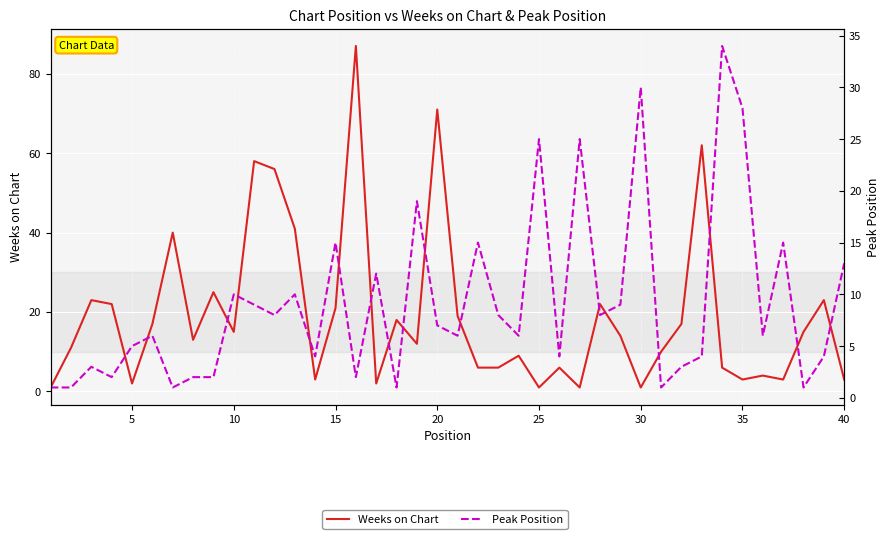

Reading right to left, transcribe all the data shown in this chart.

Weeks on Chart: 3	23	15	3	4	3	6	62	17	10	1	14	22	1	6	1	9	6	6	19	71	12	18	2	87	21	3	41	56	58	15	25	13	40	17	2	22	23	11	1
Peak Position: 13	4	1	15	6	28	34	4	3	1	30	9	8	25	4	25	6	8	15	6	7	19	1	12	2	15	4	10	8	9	10	2	2	1	6	5	2	3	1	1